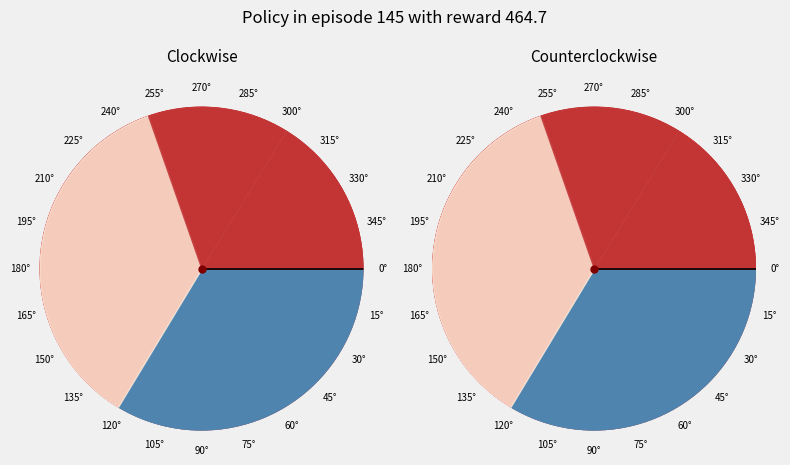

To the nearest percent, what is the difference between the largest and smallest slice percentages?

22%